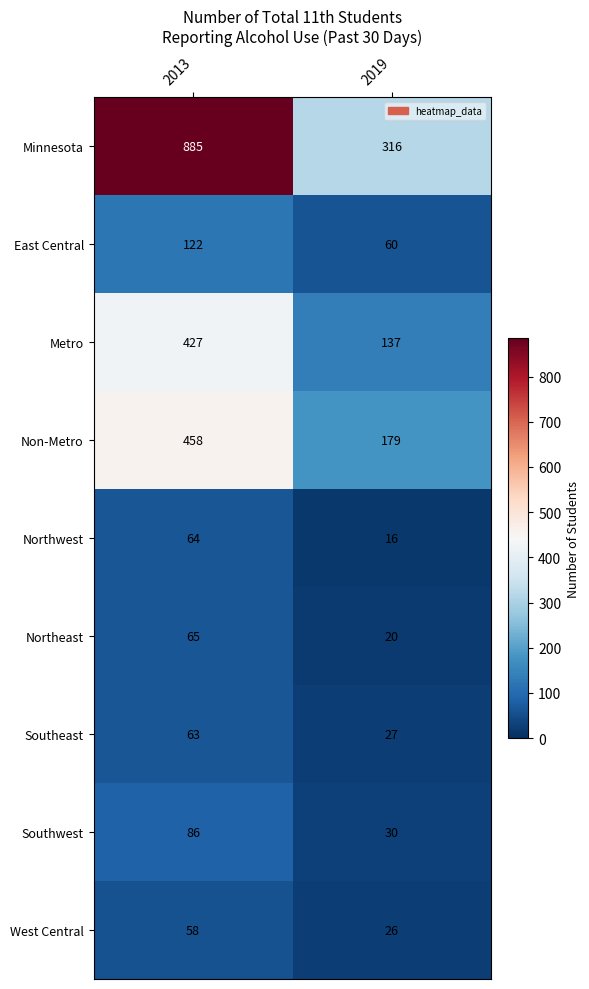

How many series are shown in this chart?

9